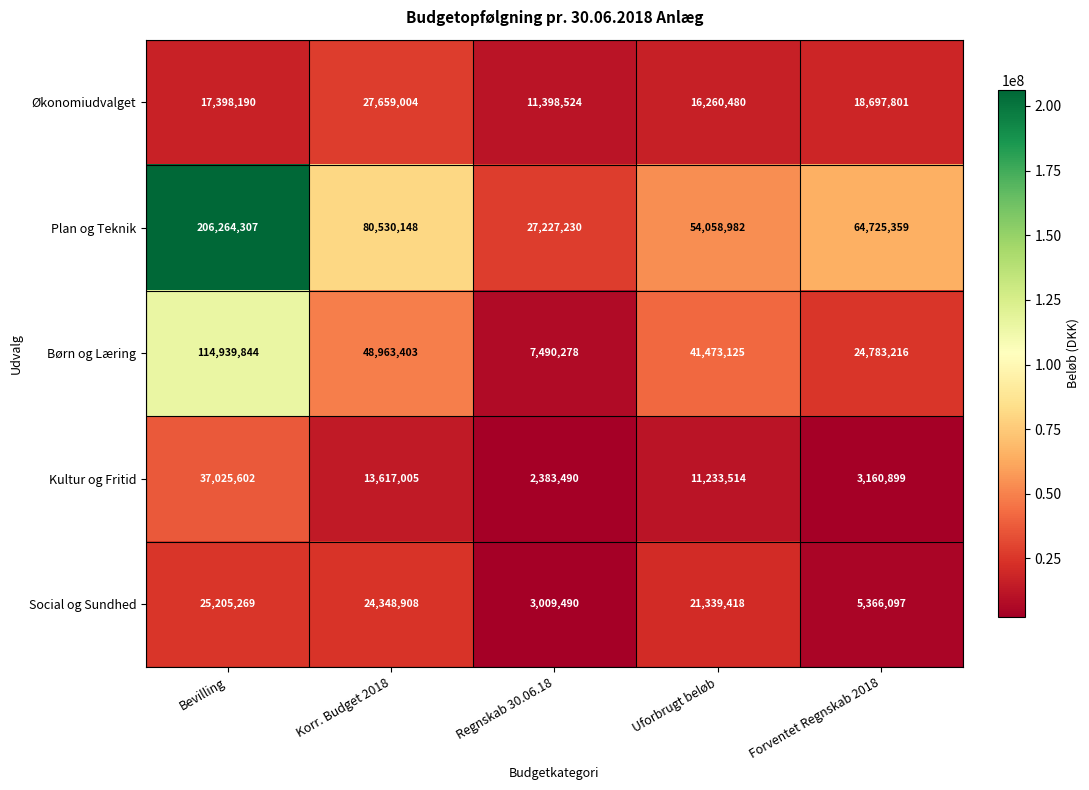

What is the total value across all series at Bevilling?

400833212